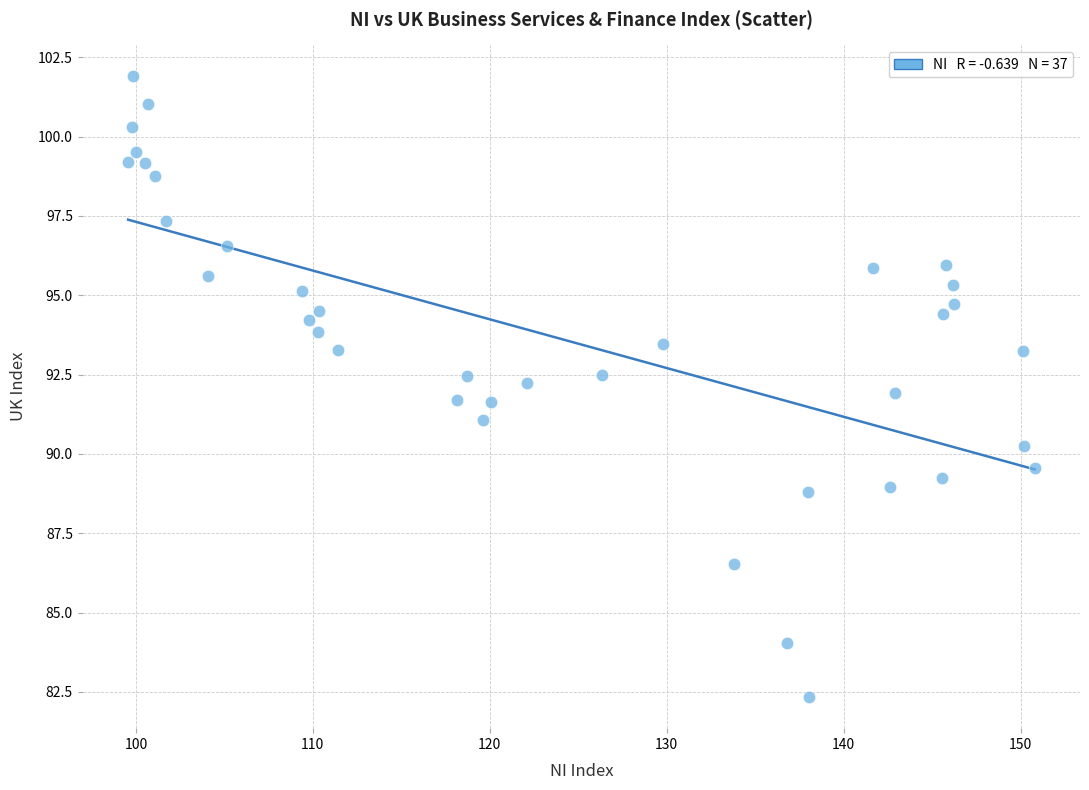

What is the range of Y values (max minus min)?

19.6